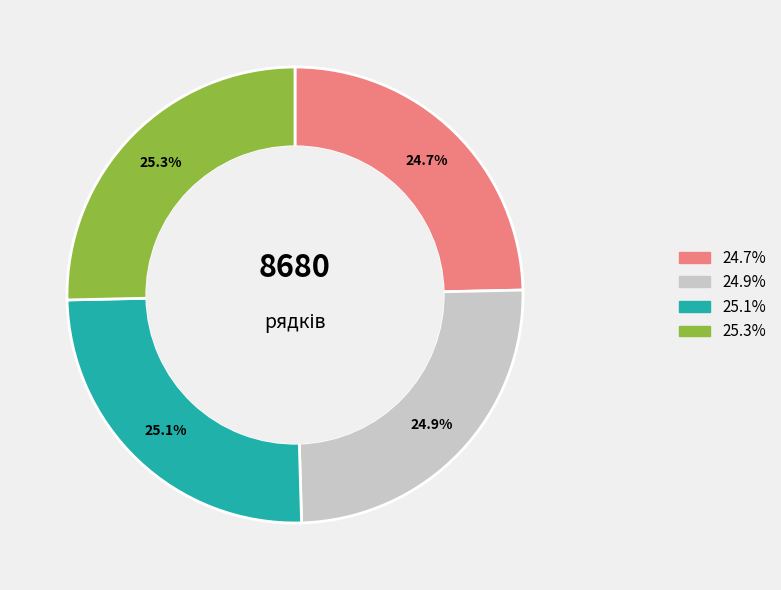

Is there any slice that represents more than half of the pie?

No